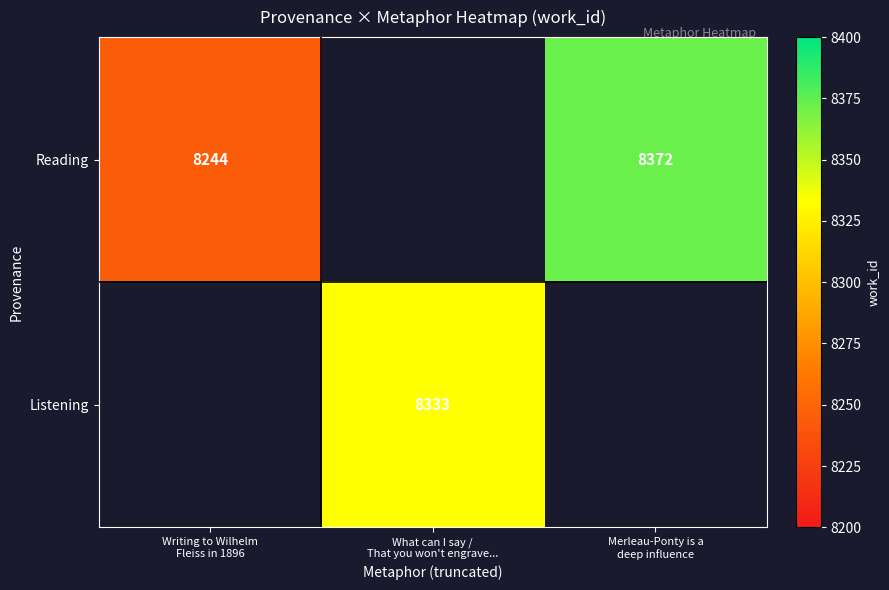

What value does the Reading series have at Writing to Wilhelm Fleiss in 1896?

8244.0